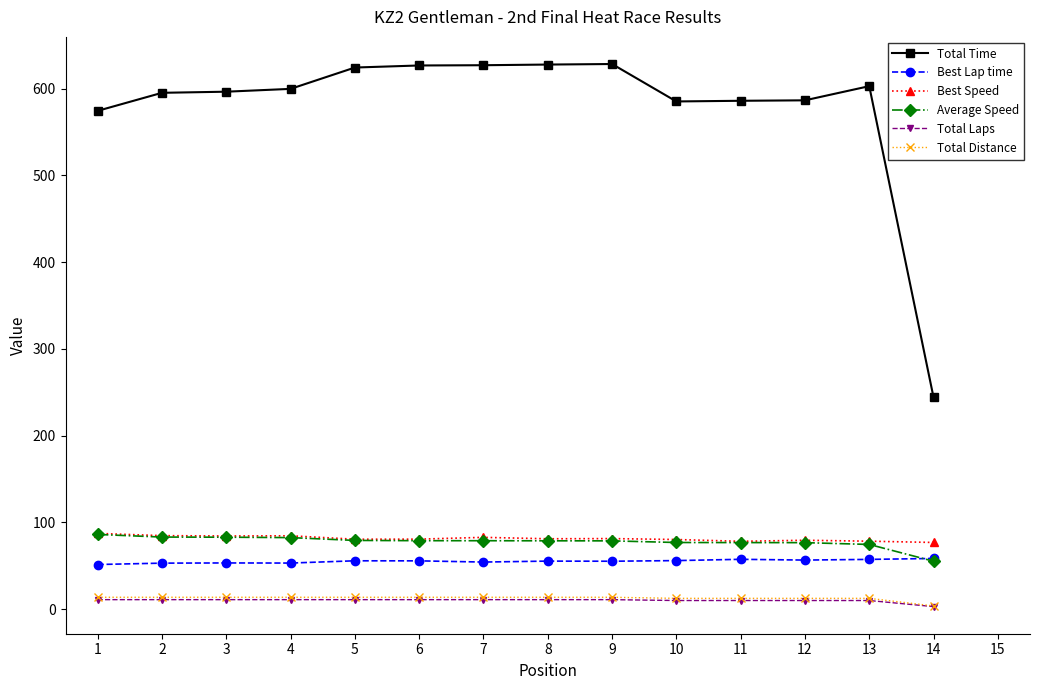

What is the greatest value displayed?

628.4